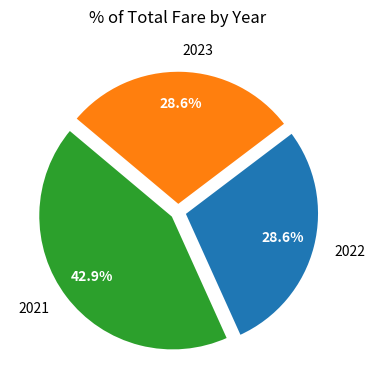

Count the number of slices in the pie.

3